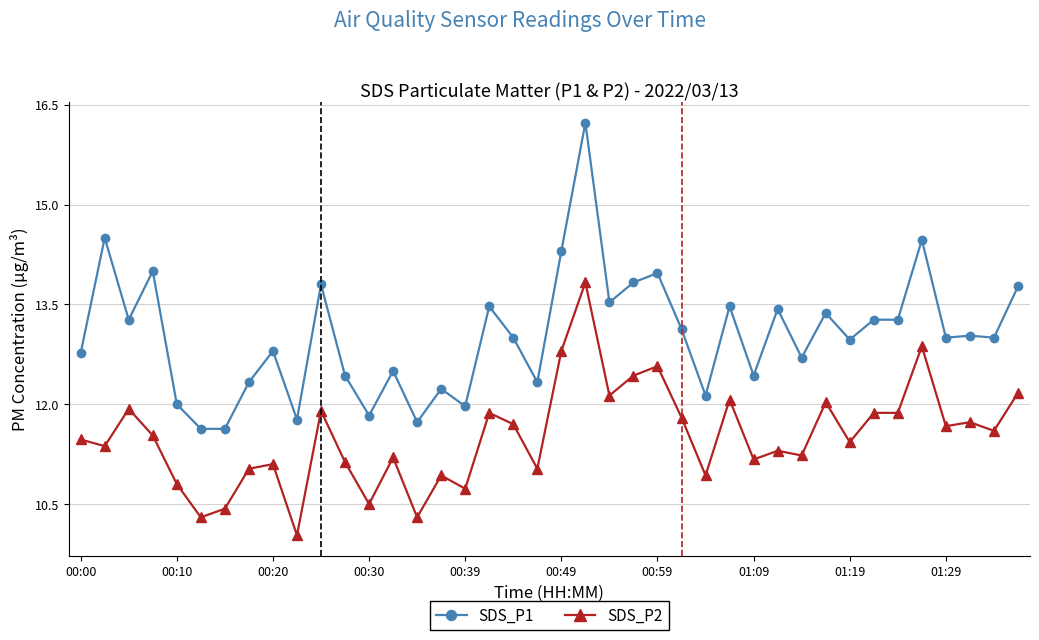

What is the difference between the maximum and minimum values in the SDS_P1 series?

4.6